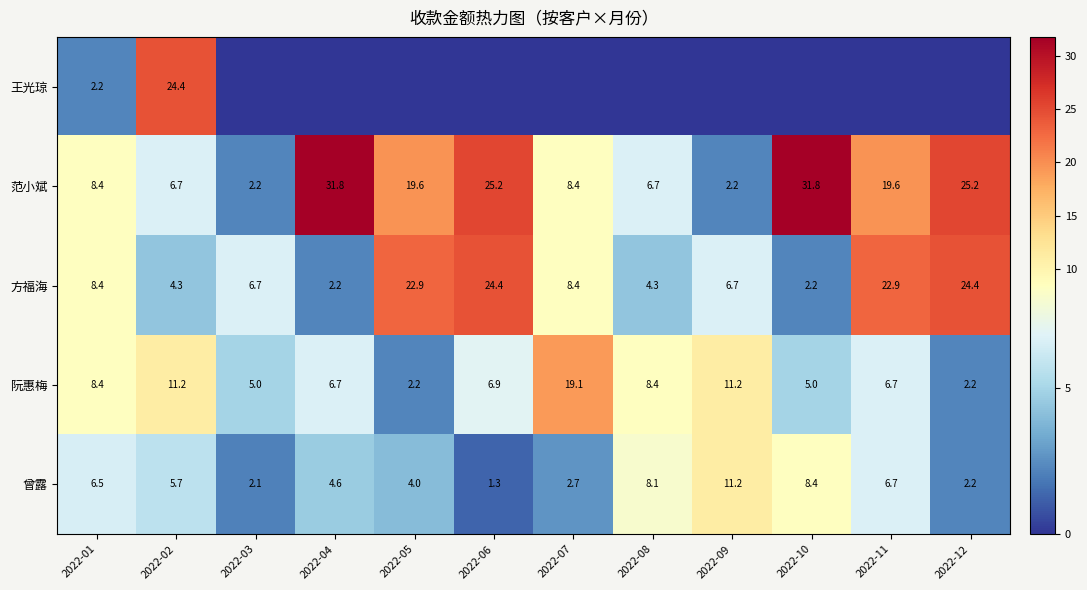

What is the difference between the second highest and second lowest values in the 方福海 series?

22.2